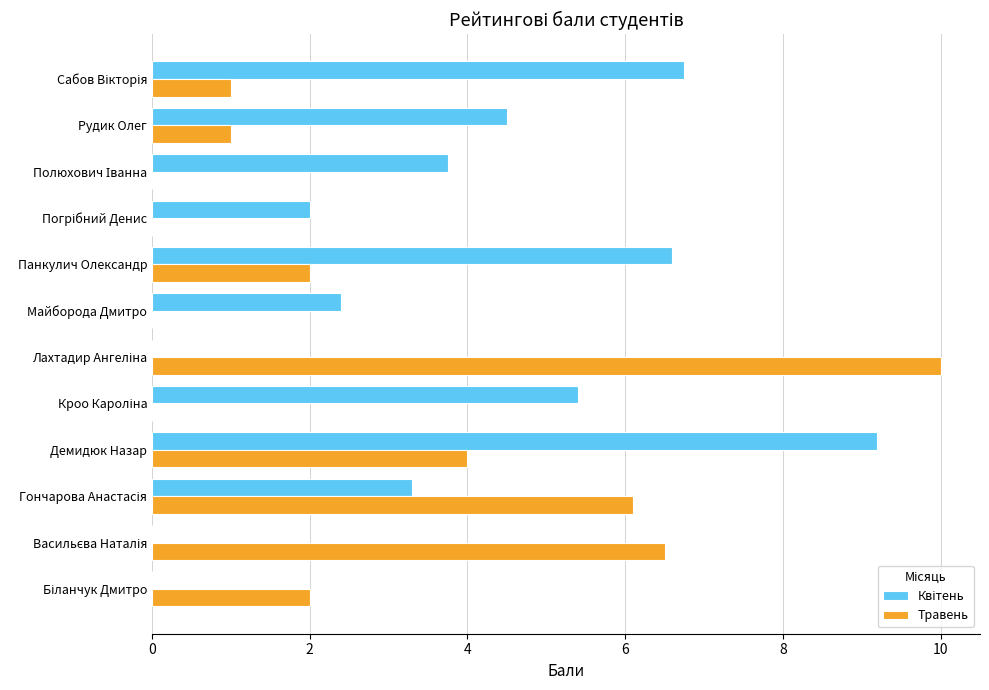

What is the approximate value of Травень at Демидюк Назар?

4.0